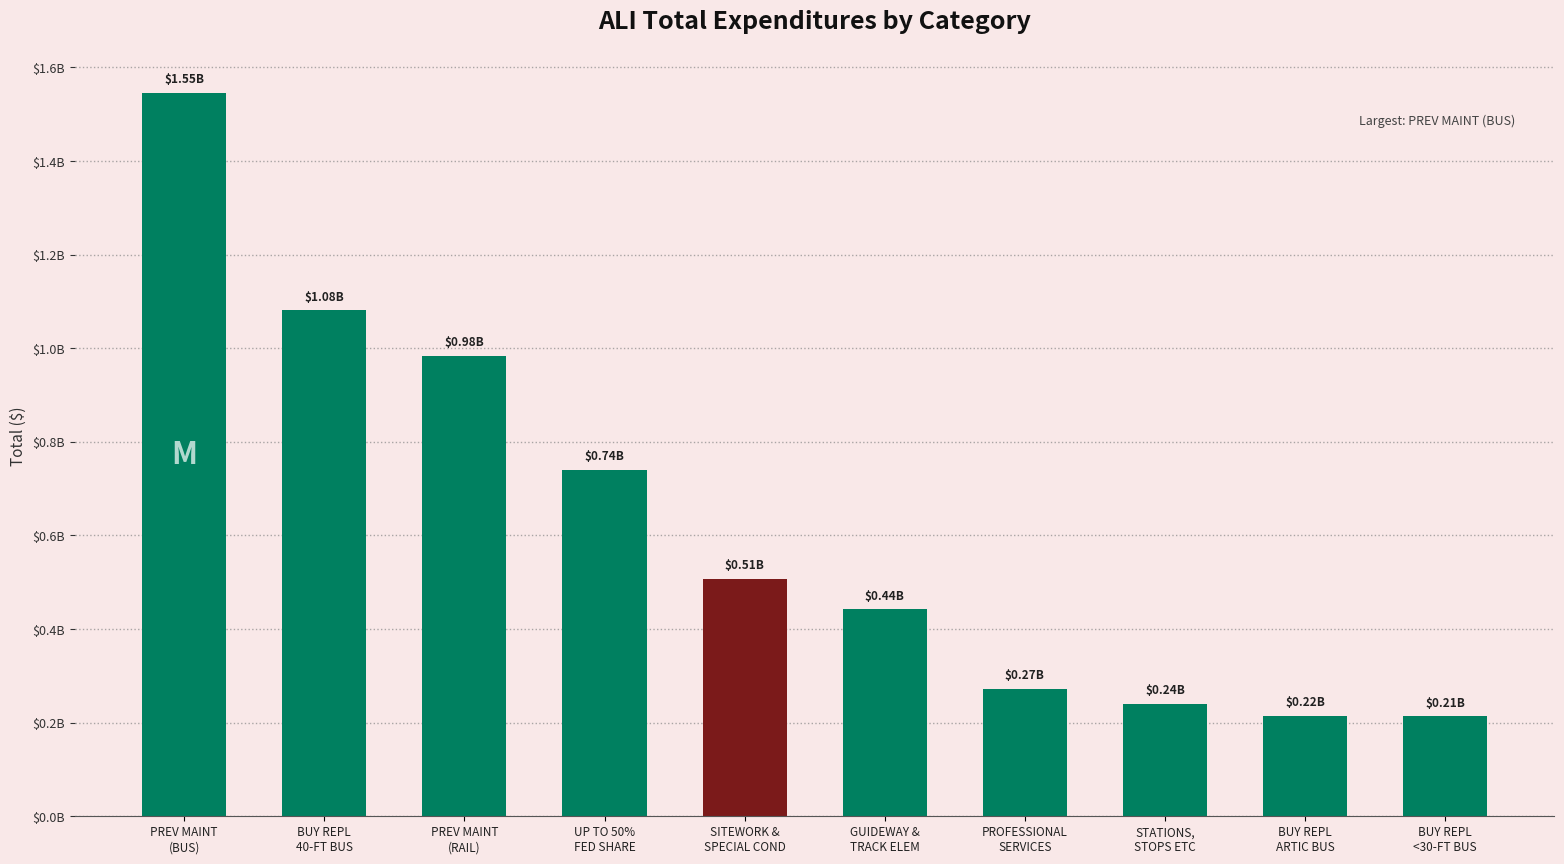

What is the difference between the maximum and minimum values?

1333276451.5